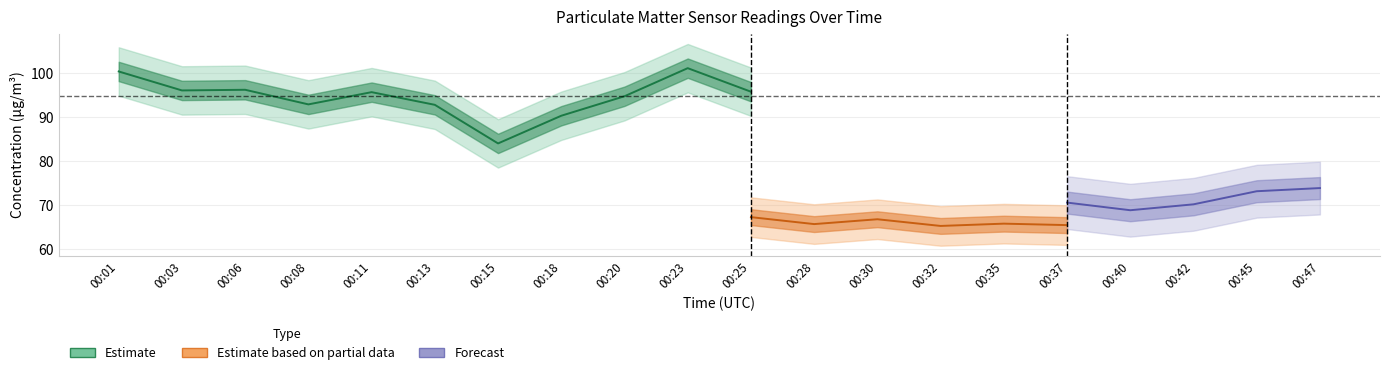

What is the difference between the P1 values at 00:01 and 00:06?

4.2